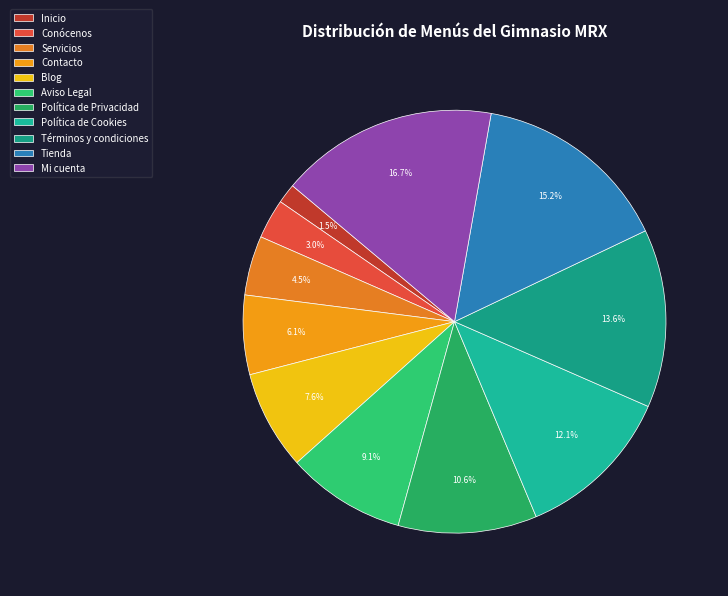

Is it true that Términos y condiciones is 14% of the pie?

True